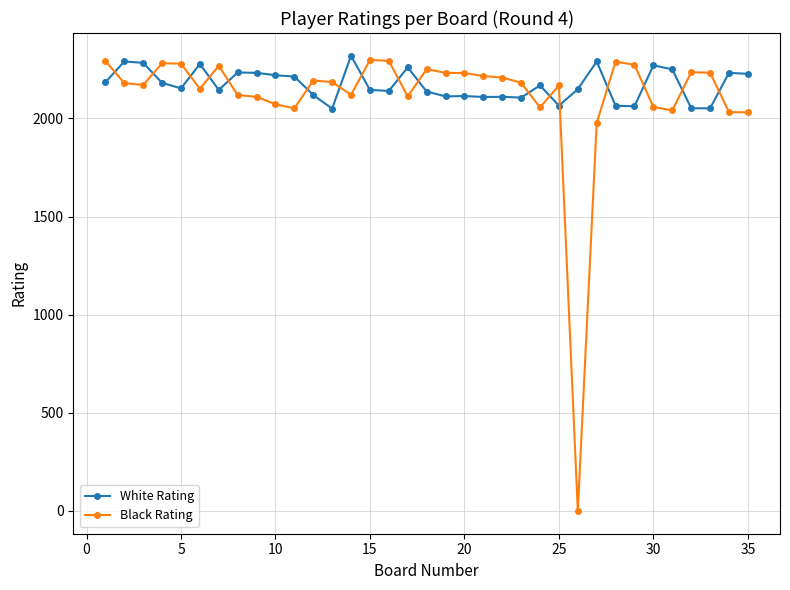

Which series has the largest total across all categories?

White Rating